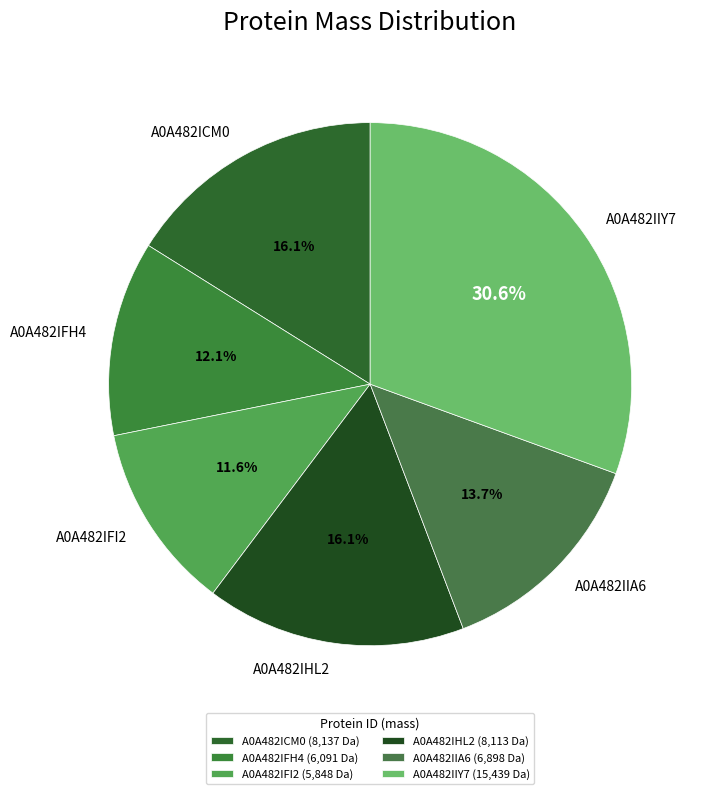

Is there any slice that represents more than half of the pie?

No